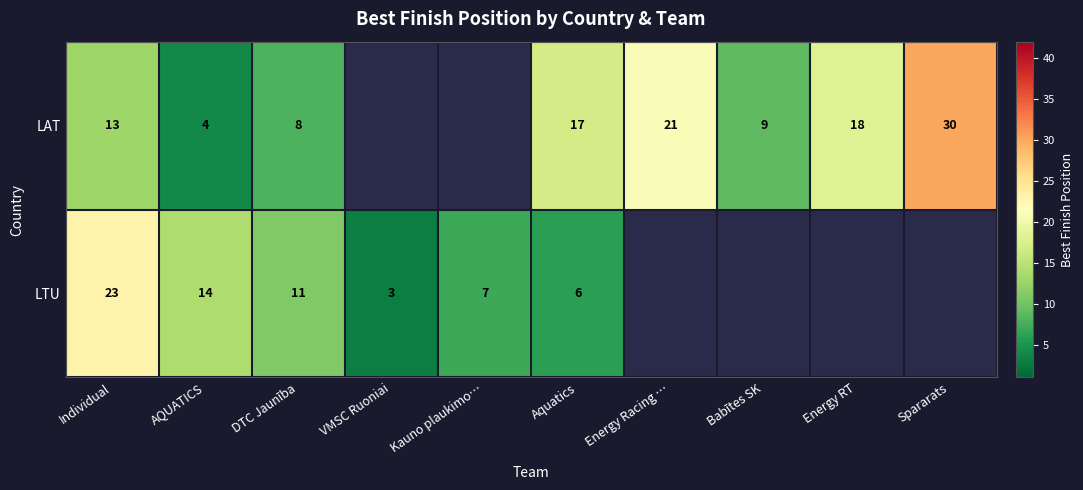

What is the total value across all series at DTC Jaunība?

19